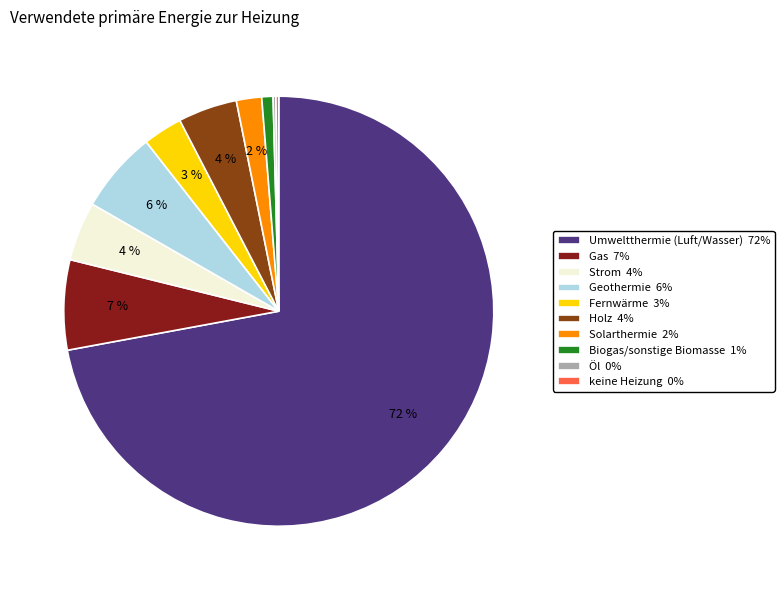

Is it true that Geothermie 6% is 6% of the pie?

True